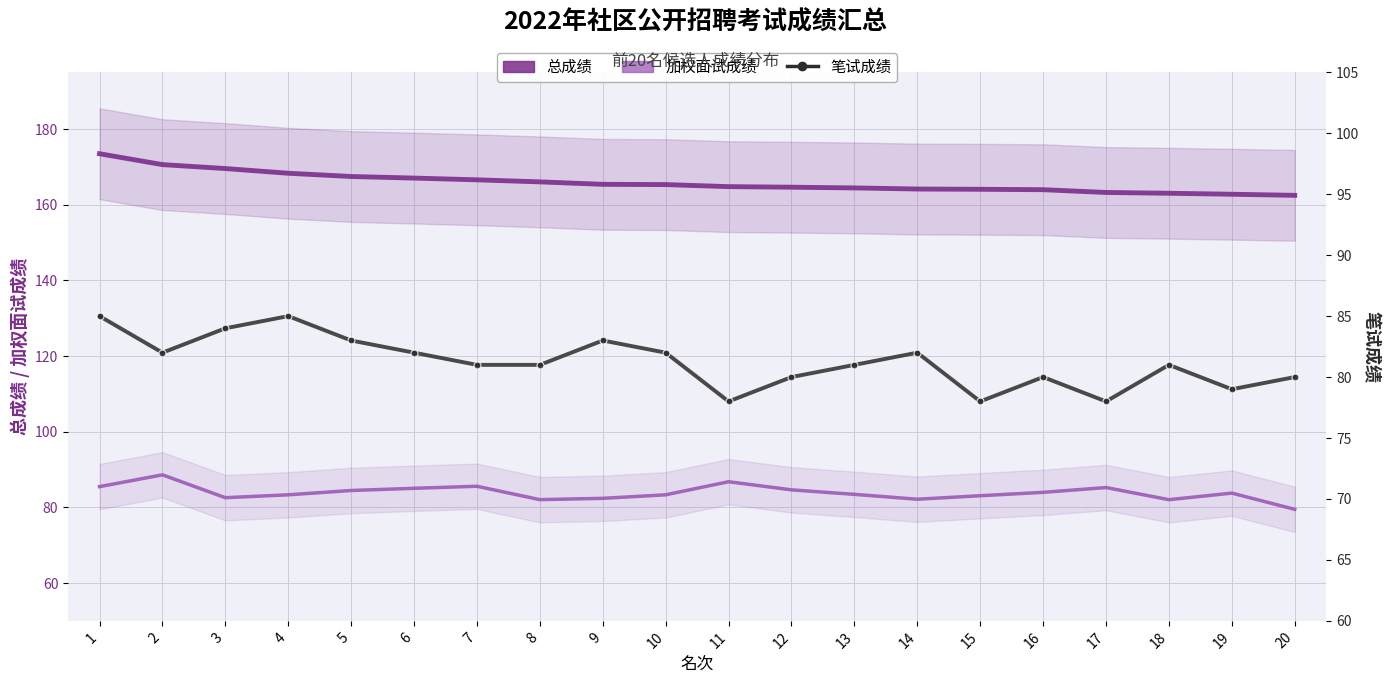

What is the spread (max minus min) of values at 11?

86.8